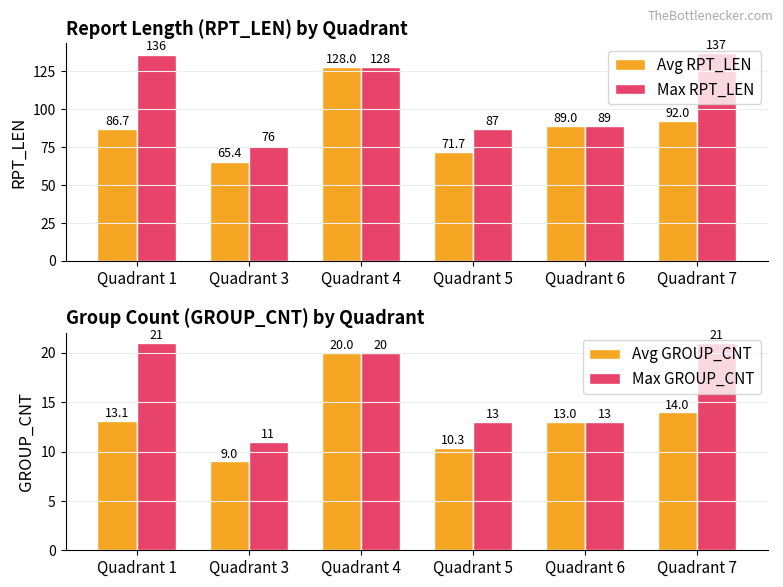

What is the difference between the second highest and second lowest values in the Max RPT_LEN series?

49.0